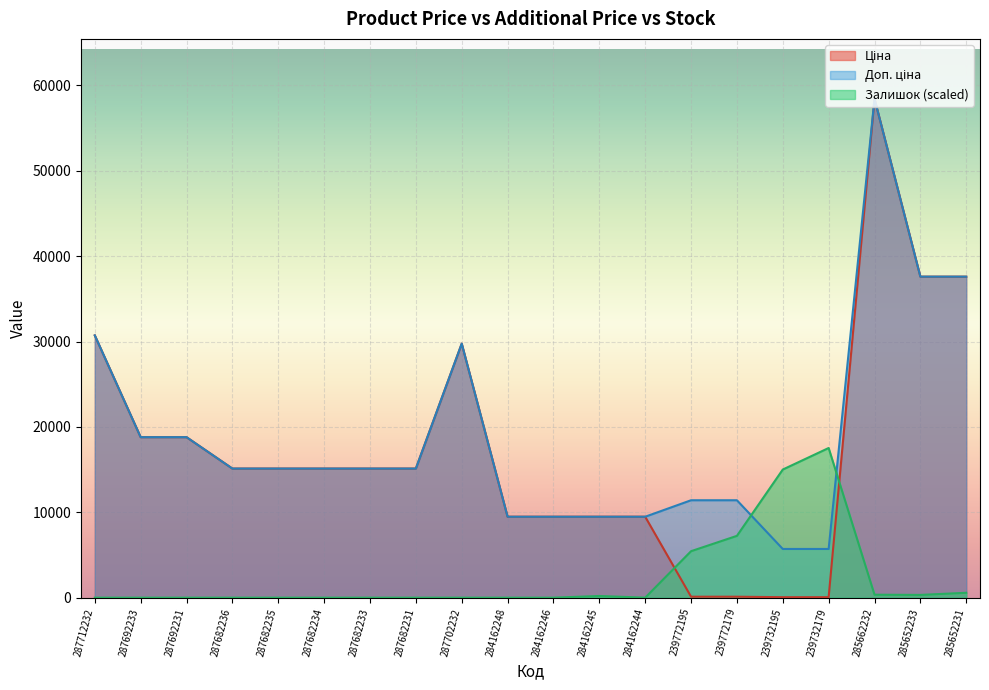

What is the difference between the Доп. ціна values at 285652233 and 287682231?

22473.6